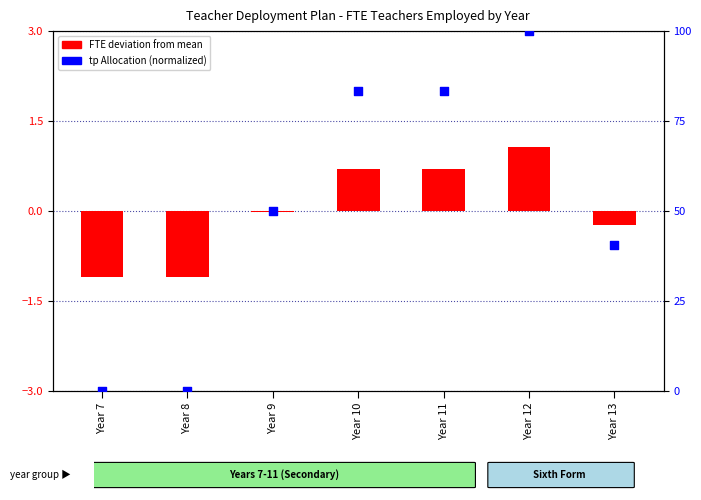

At which category is the sum across all series the highest?

Year 12